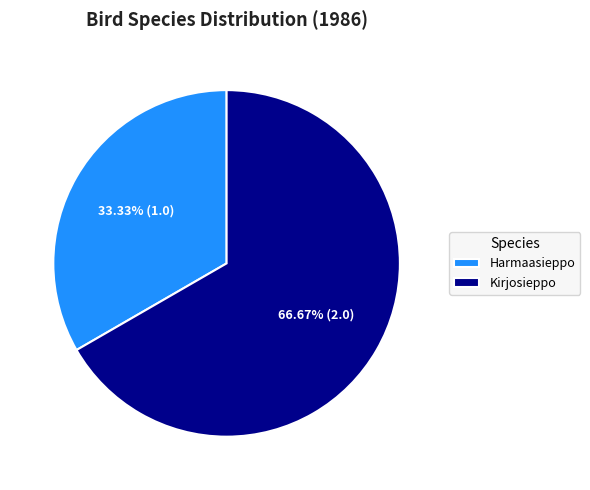

To the nearest percent, what is the average slice percentage?

50%